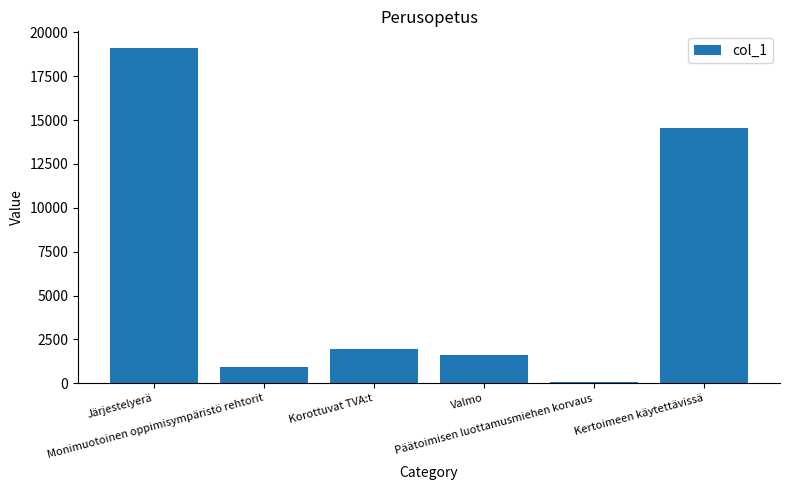

Is it true that the value at Monimuotoinen oppimisympäristö rehtorit is 925.2?

True